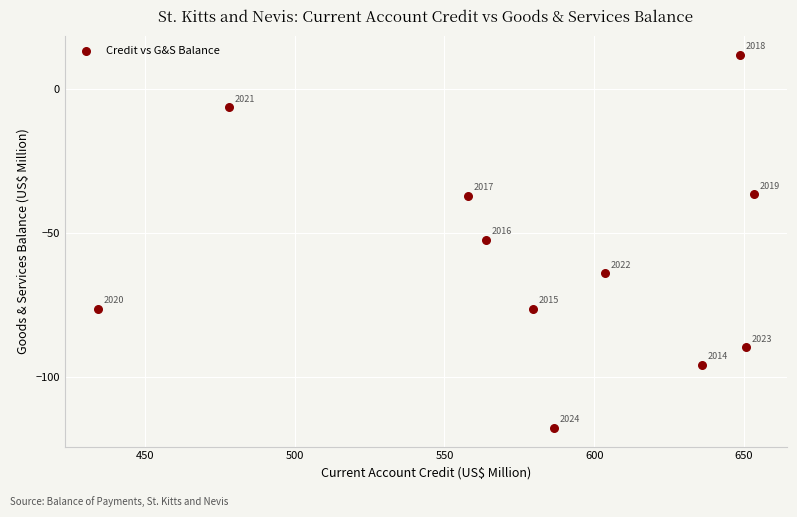

What Y value in the scatter plot is closest to -52?

-52.3